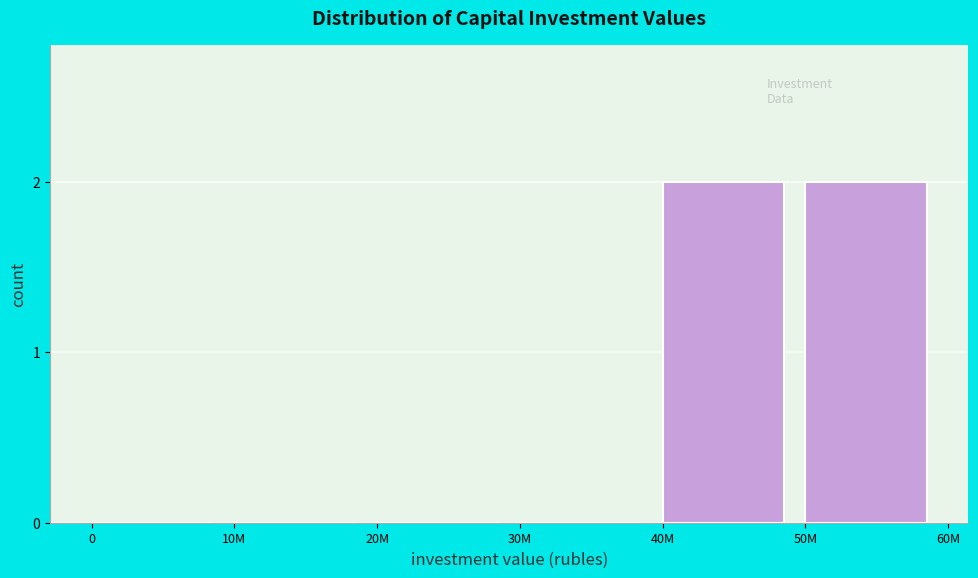

Reading left to right, what are all the values shown in this chart?

0=0	10M=0	20M=0	30M=0	40M=2	50M=2